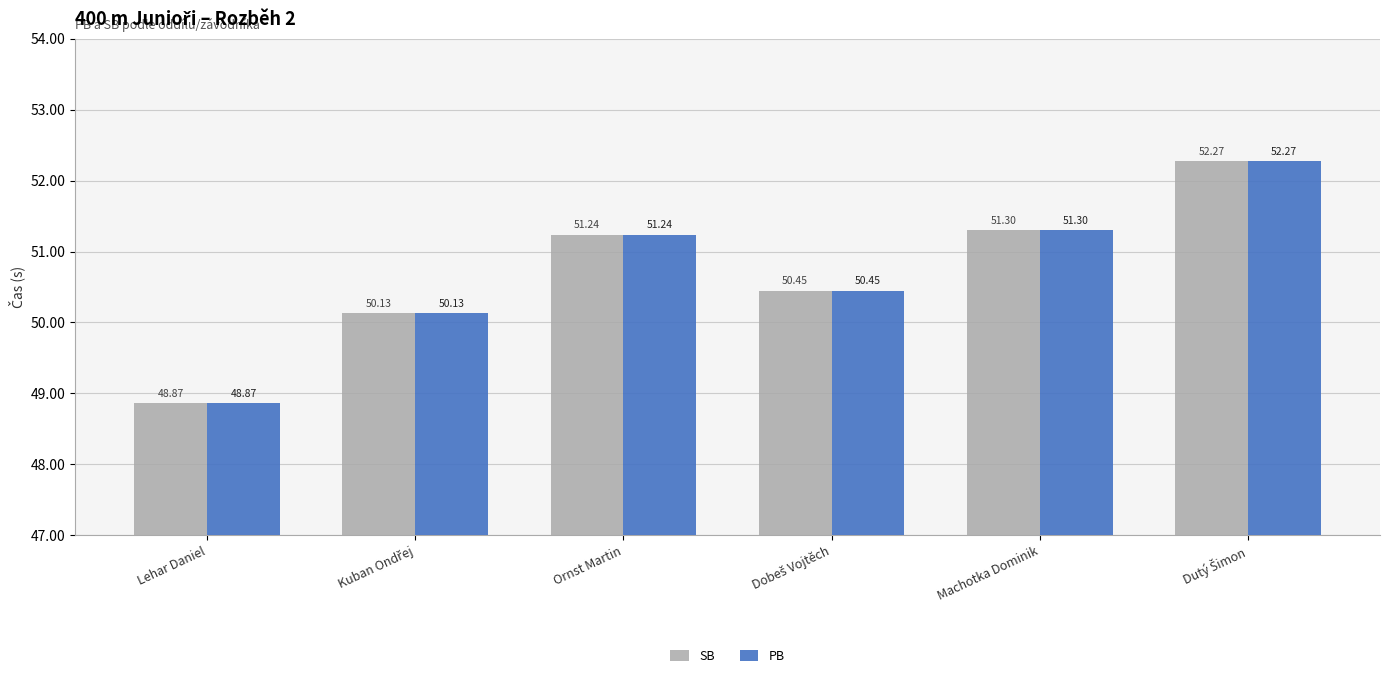

What is the sum of all SB values?

304.3